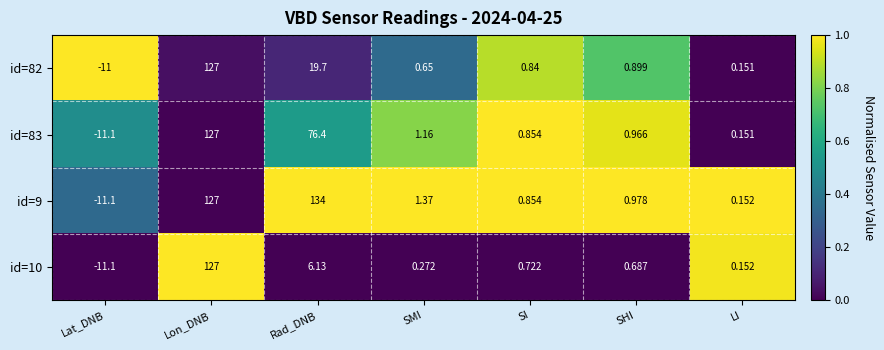

Count the number of data series in this chart.

4